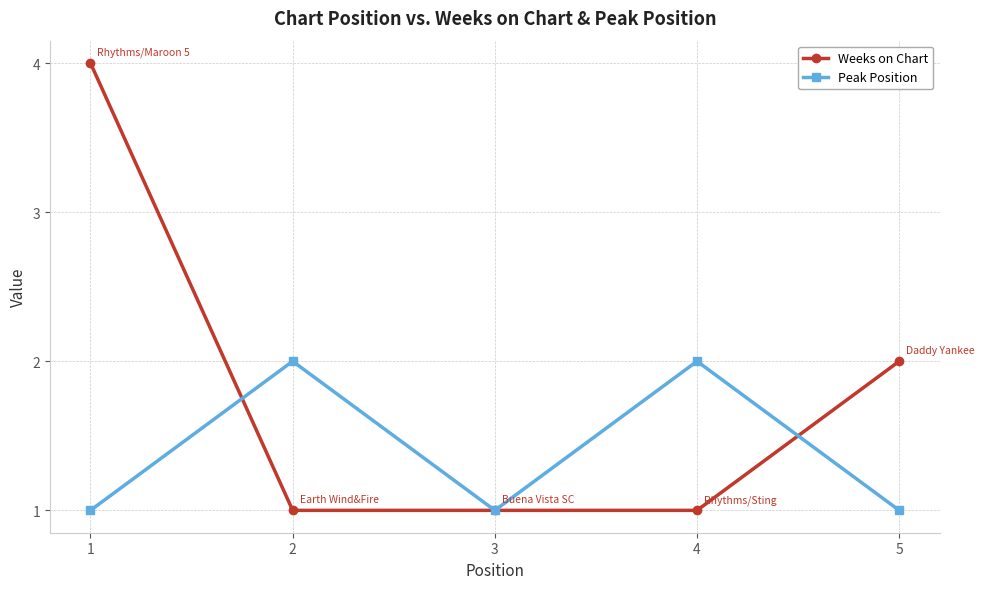

The value of Weeks on Chart at 5 is 1. True or false?

False